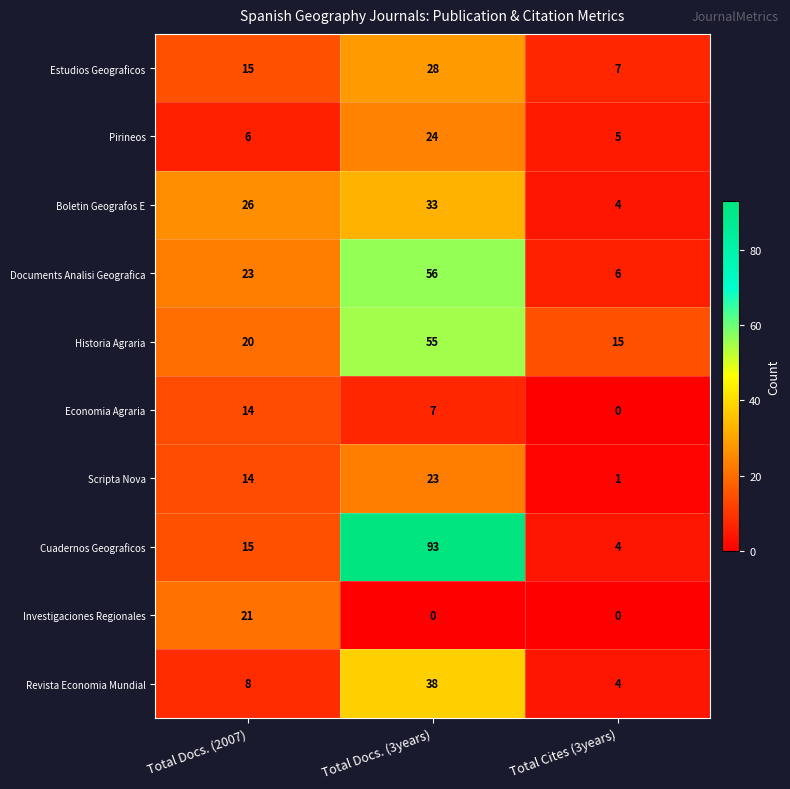

Reading left to right, transcribe all the data shown in this chart.

Estudios Geograficos: Total Docs. (2007)=15	Total Docs. (3years)=28	Total Cites (3years)=7
Pirineos: Total Docs. (2007)=6	Total Docs. (3years)=24	Total Cites (3years)=5
Boletin Geografos E: Total Docs. (2007)=26	Total Docs. (3years)=33	Total Cites (3years)=4
Documents Analisi Geografica: Total Docs. (2007)=23	Total Docs. (3years)=56	Total Cites (3years)=6
Historia Agraria: Total Docs. (2007)=20	Total Docs. (3years)=55	Total Cites (3years)=15
Economia Agraria: Total Docs. (2007)=14	Total Docs. (3years)=7	Total Cites (3years)=0
Scripta Nova: Total Docs. (2007)=14	Total Docs. (3years)=23	Total Cites (3years)=1
Cuadernos Geograficos: Total Docs. (2007)=15	Total Docs. (3years)=93	Total Cites (3years)=4
Investigaciones Regionales: Total Docs. (2007)=21	Total Docs. (3years)=0	Total Cites (3years)=0
Revista Economia Mundial: Total Docs. (2007)=8	Total Docs. (3years)=38	Total Cites (3years)=4